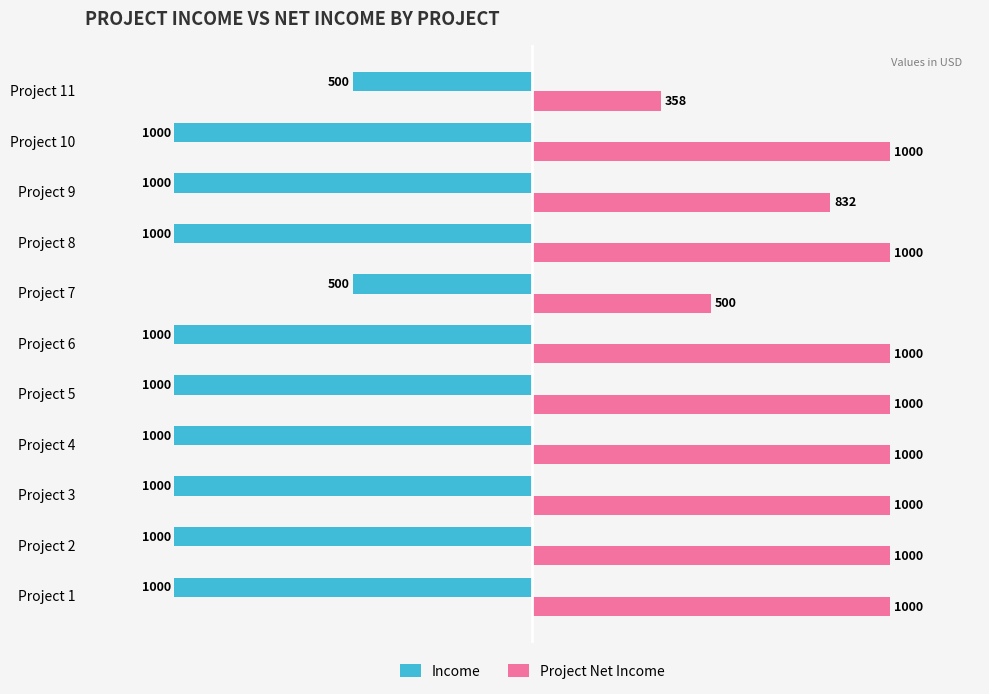

At which label is Income closest to -750?

Project 1